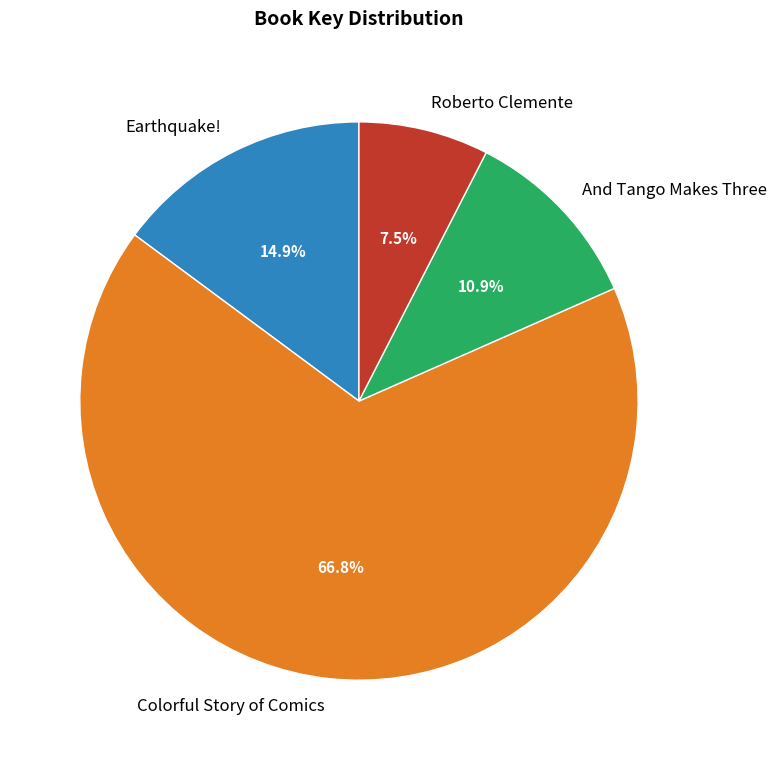

How many slices are in this pie chart?

4